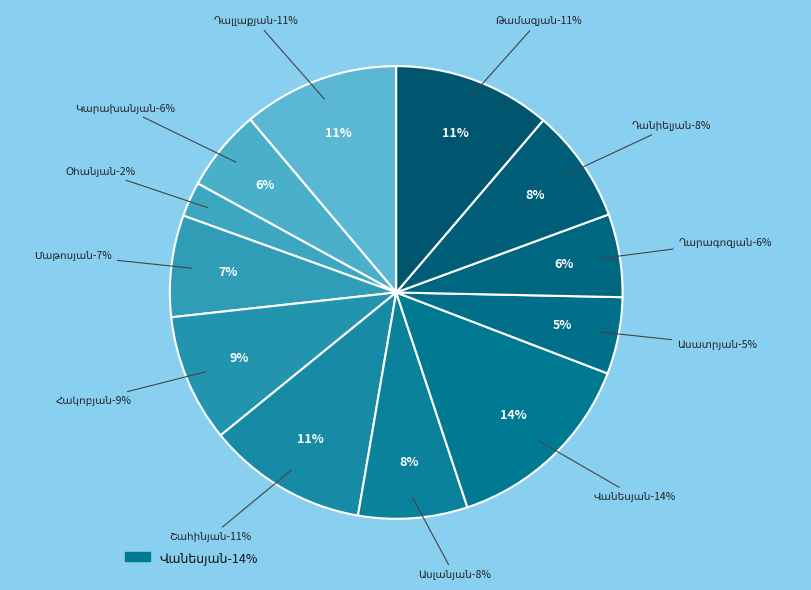

Is it true that Ասլանյան is 1% of the pie?

False